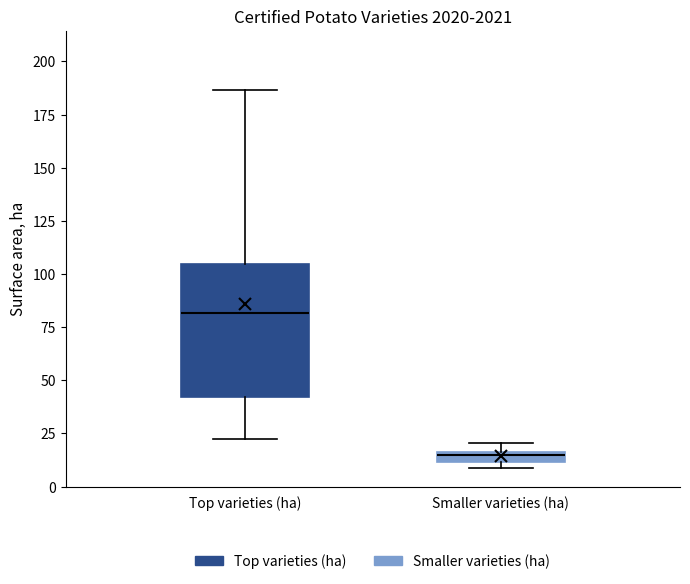

Which box has the highest median line?

Top varieties (ha)